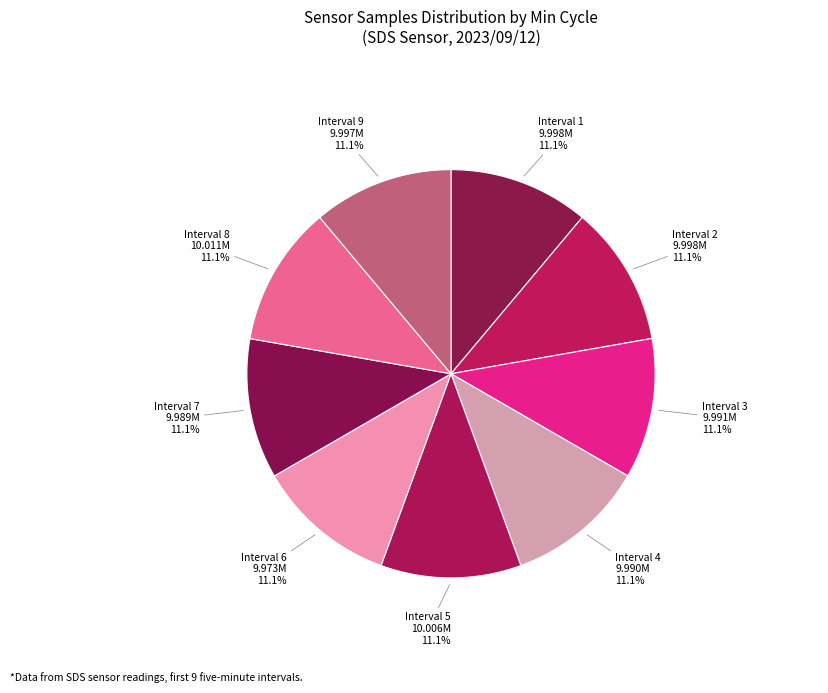

How many slices are in this pie chart?

9